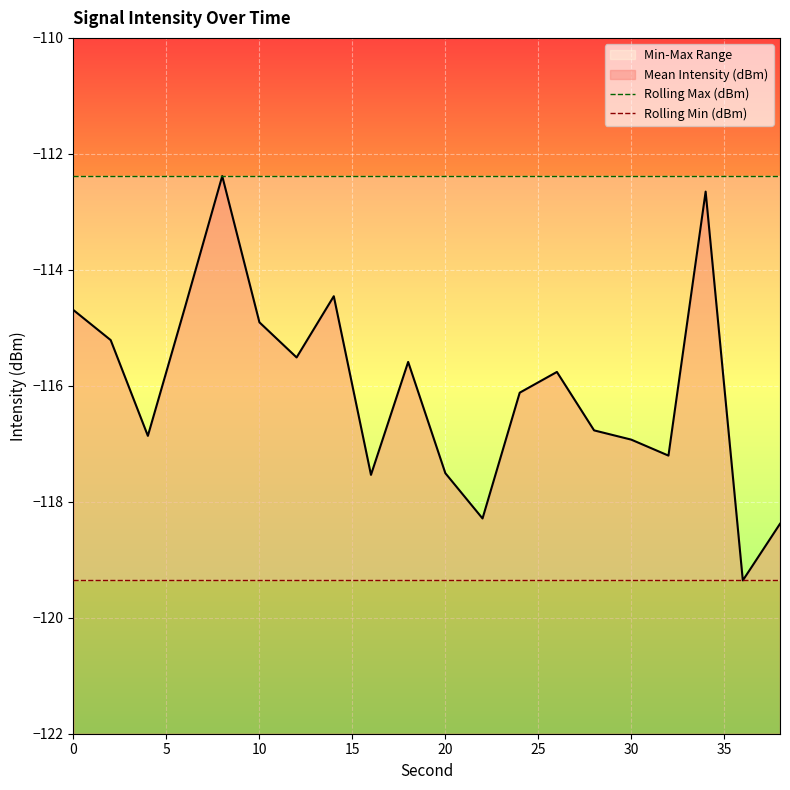

At how many categories does at least one series exceed -114?

20